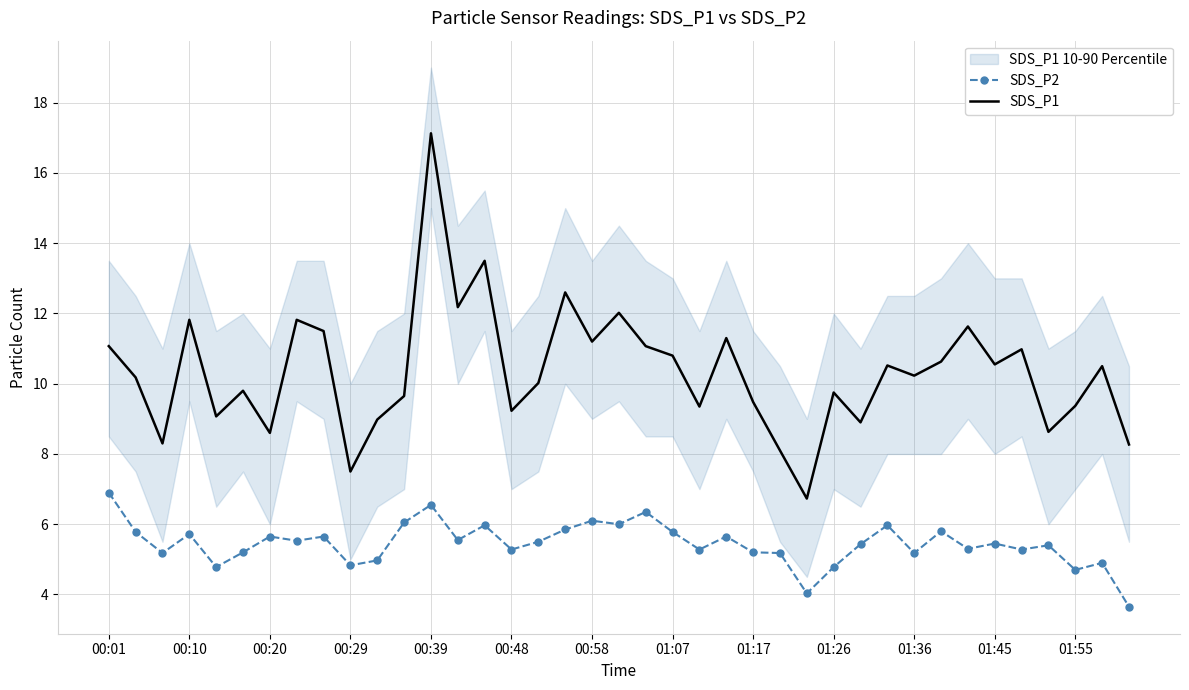

The value of SDS_P2 at 00:29 is 8.5. True or false?

False